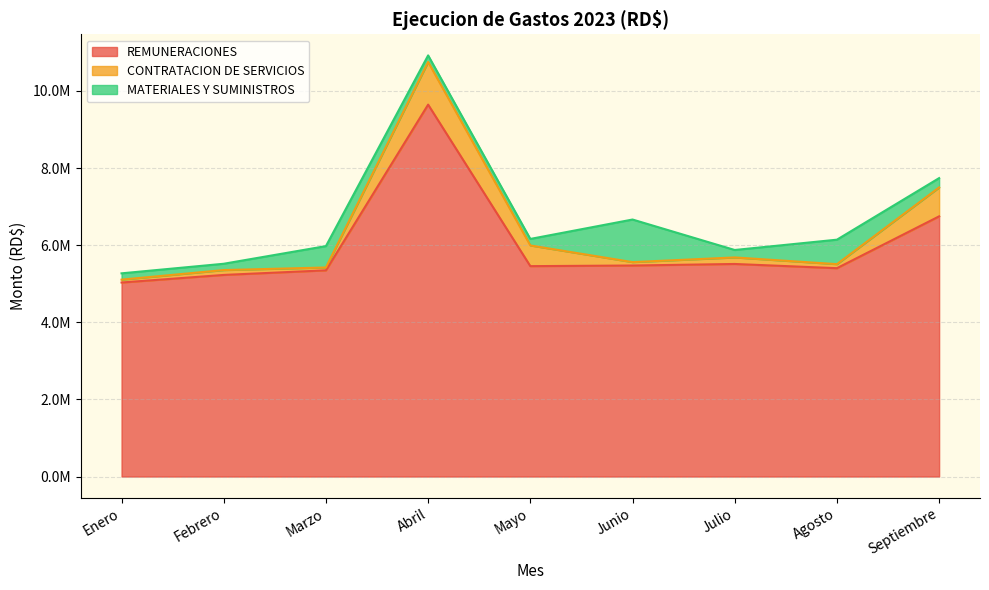

Count the number of categories in the chart.

9